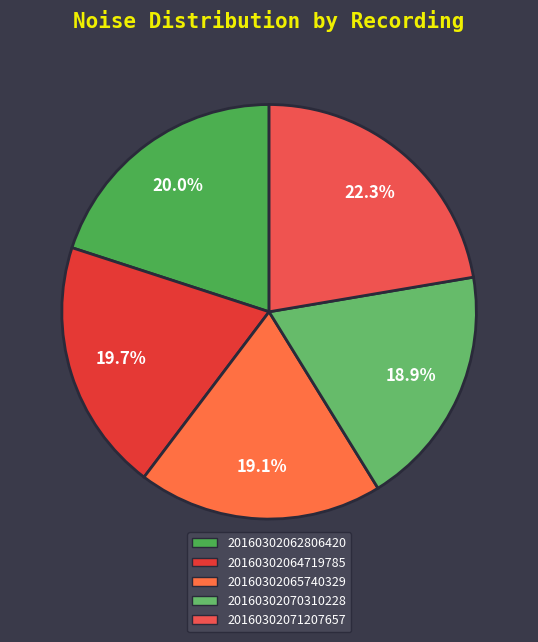

Which has a higher value, 20160302064719785 or 20160302062806420?

20160302062806420